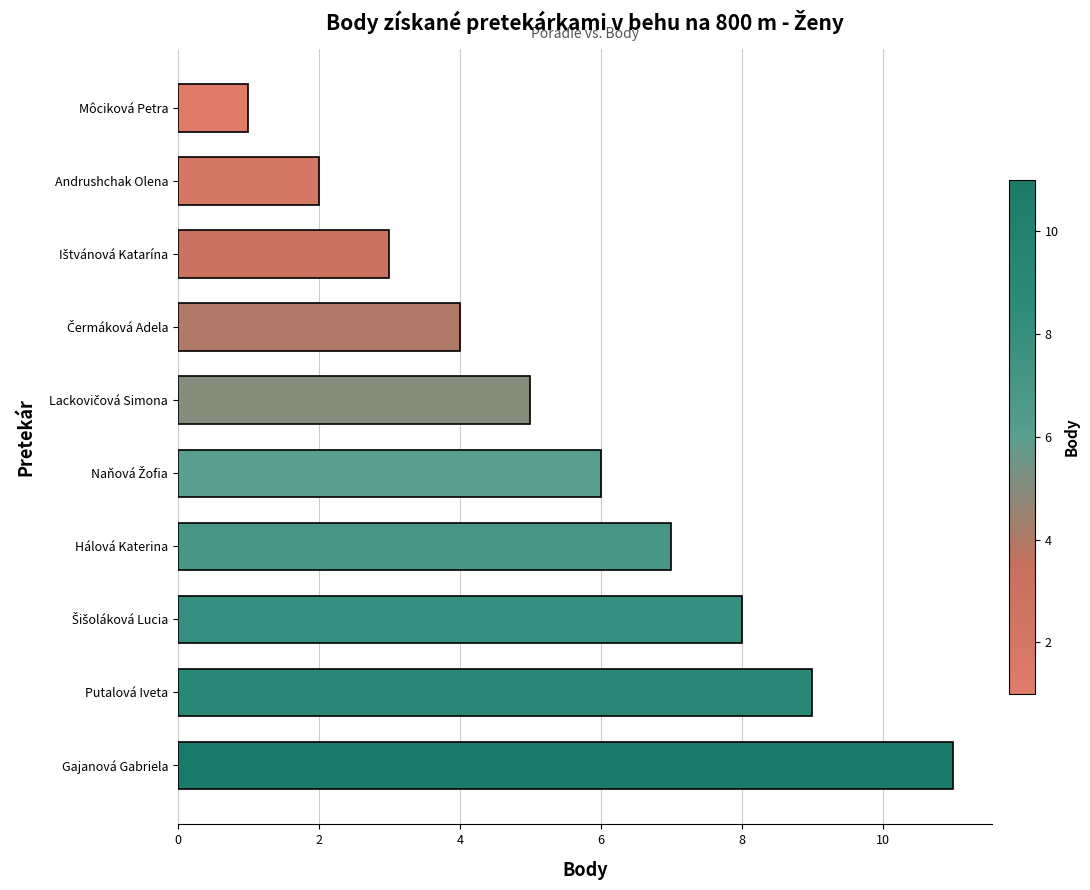

How many bars are there in total?

10